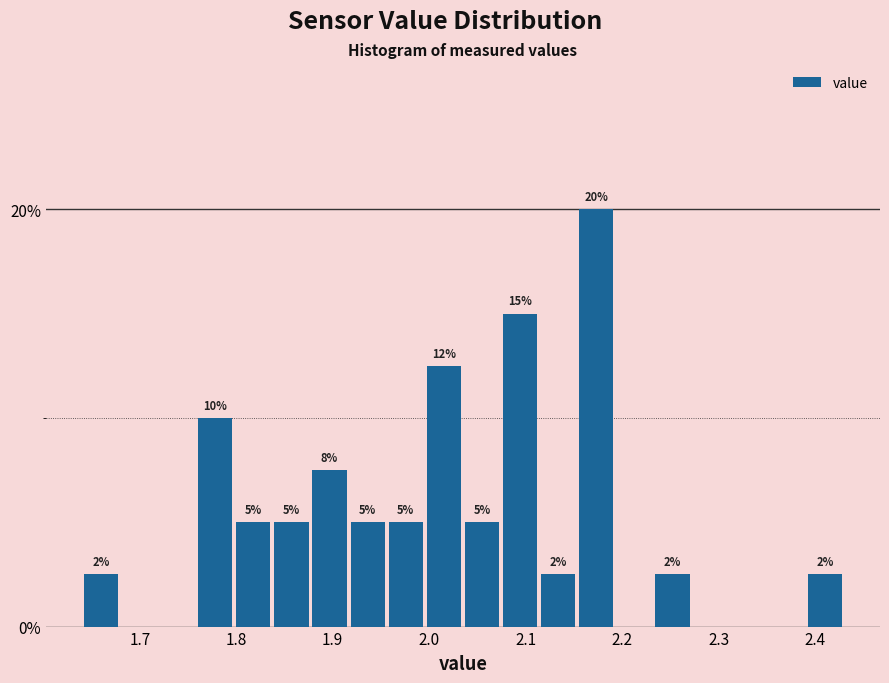

Read against the x-axis, roughly where is the centre of the tallest bar?

2.17